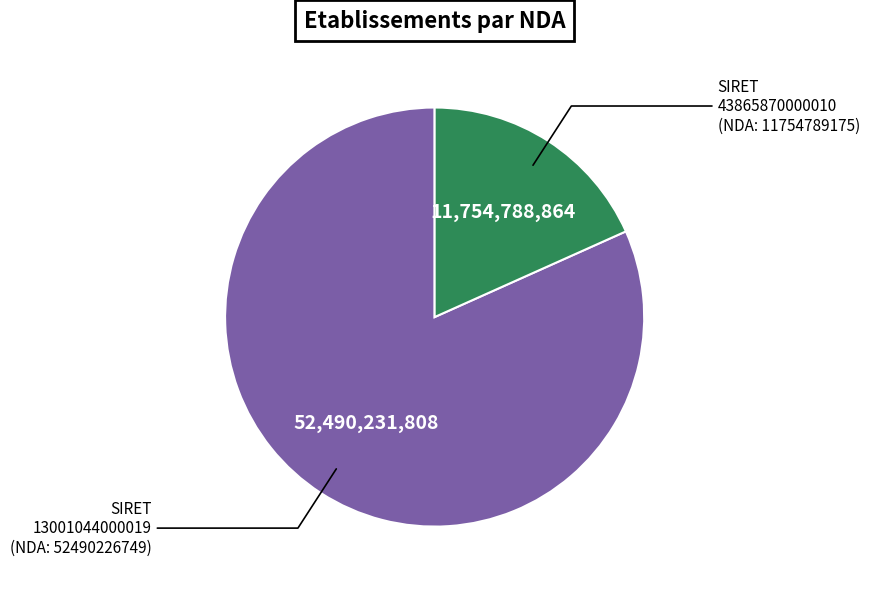

Is there any slice that represents more than half of the pie?

Yes